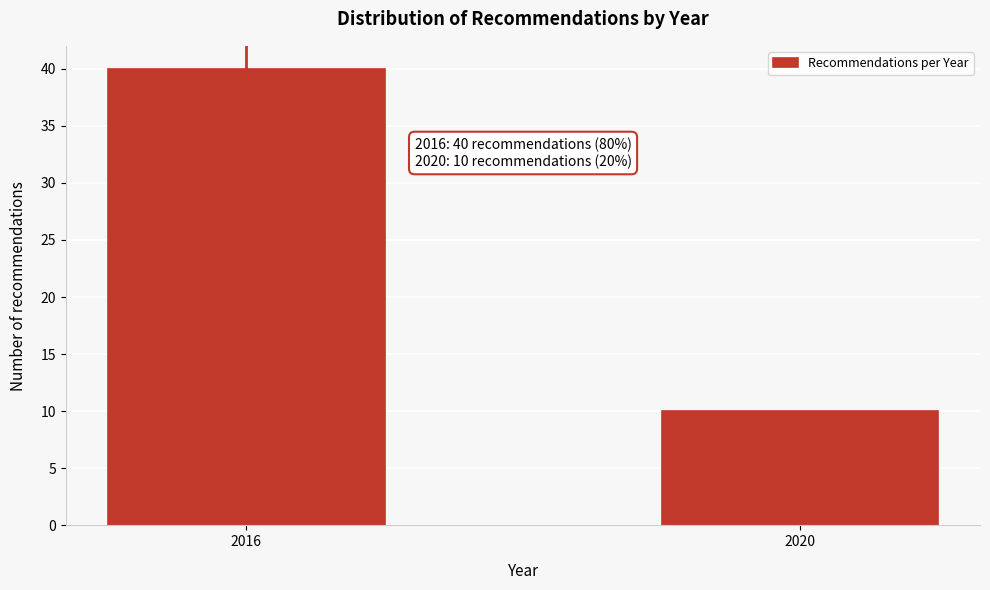

Reading right to left, transcribe all the data shown in this chart.

10	40